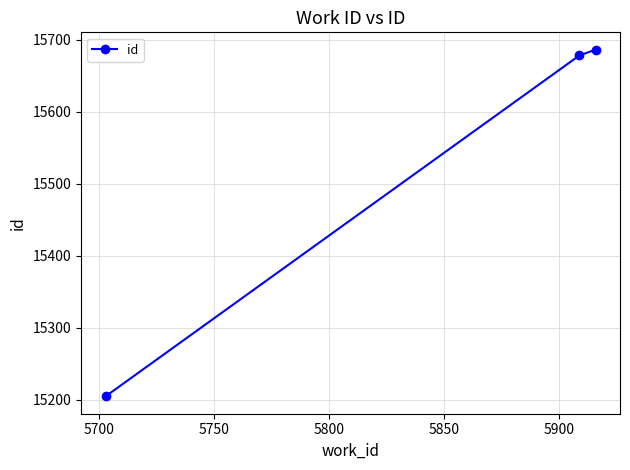

Does the chart have visible grid lines?

Yes